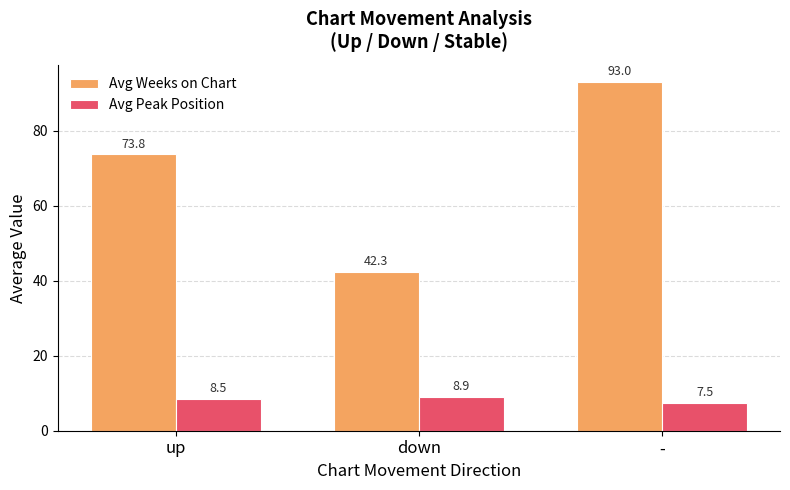

Rank the series at down from highest to lowest value.

Avg Weeks on Chart, Avg Peak Position